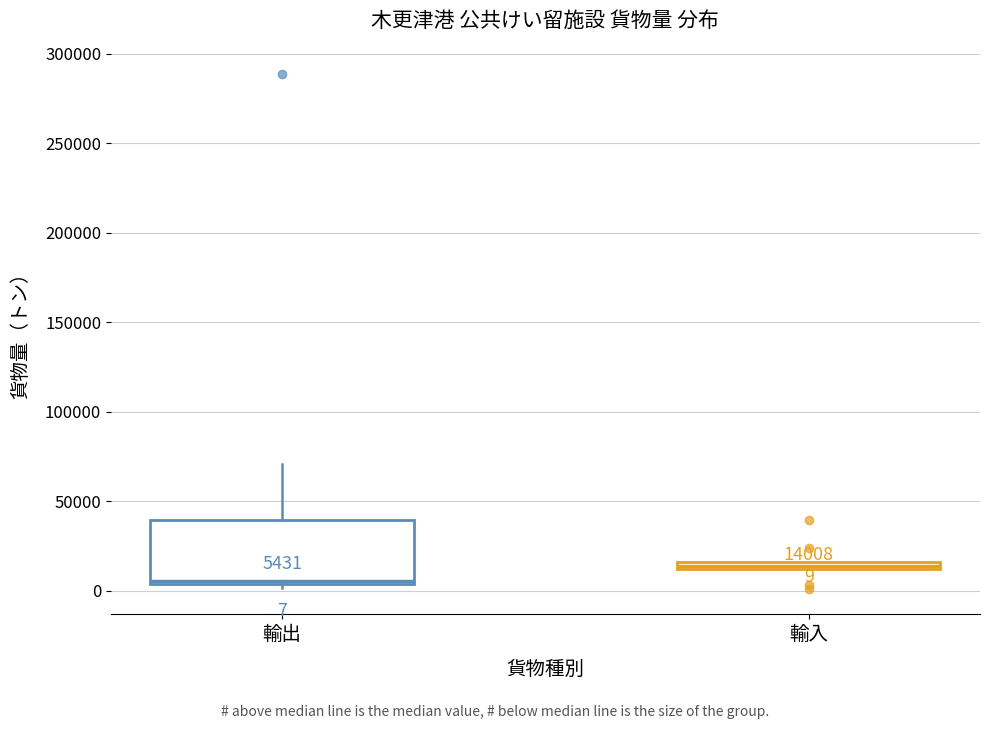

Which box is the tallest, from its lower edge to its upper edge?

輸出